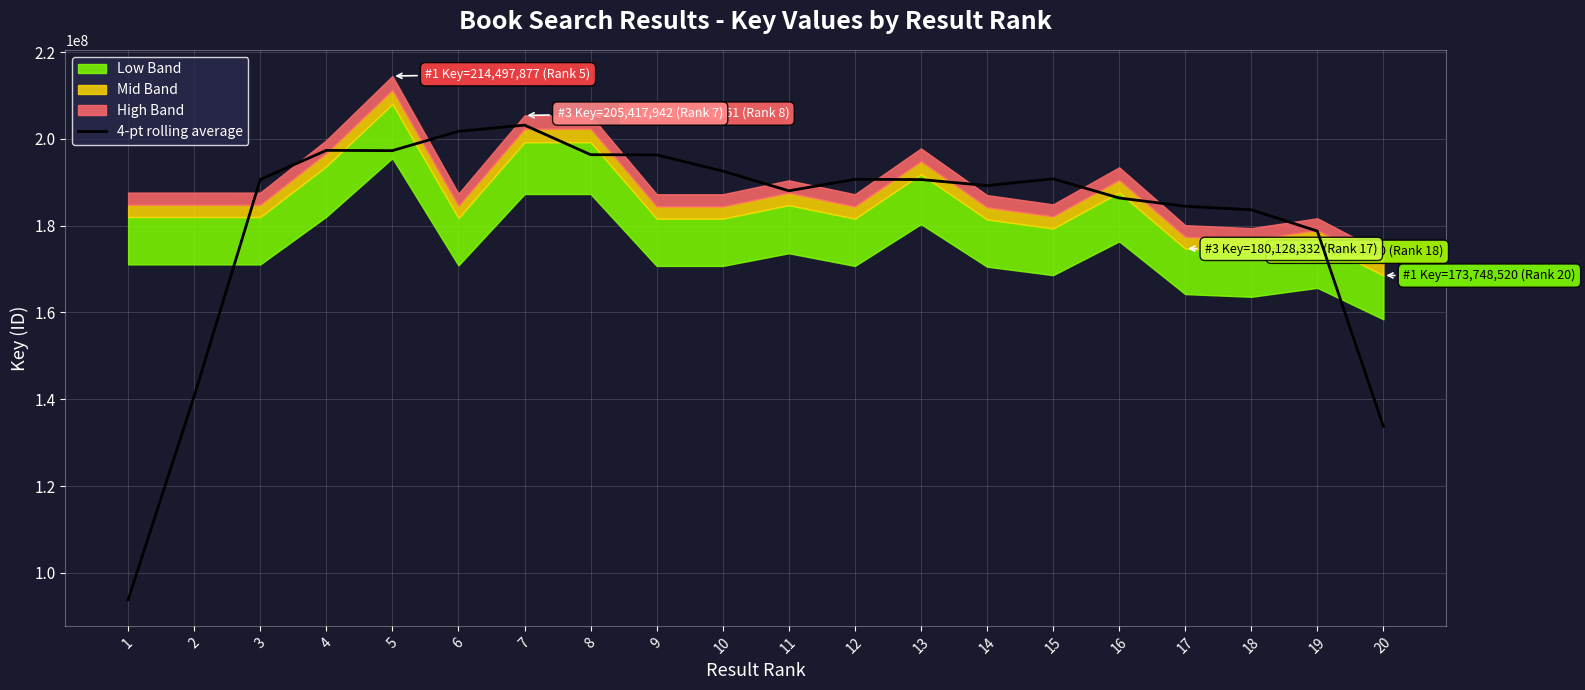

How many categories are shown in the chart?

20